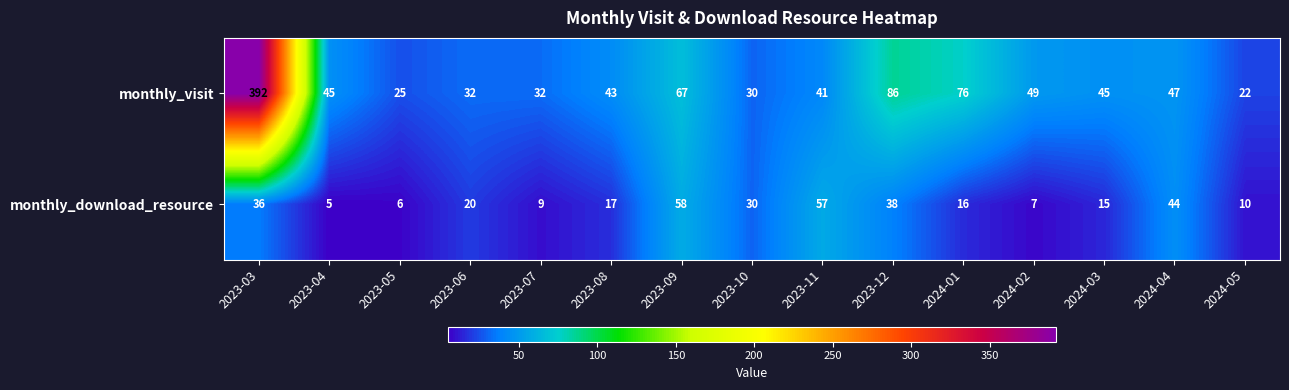

What is the sum of the monthly_visit values at 2023-03 and 2023-11?

433